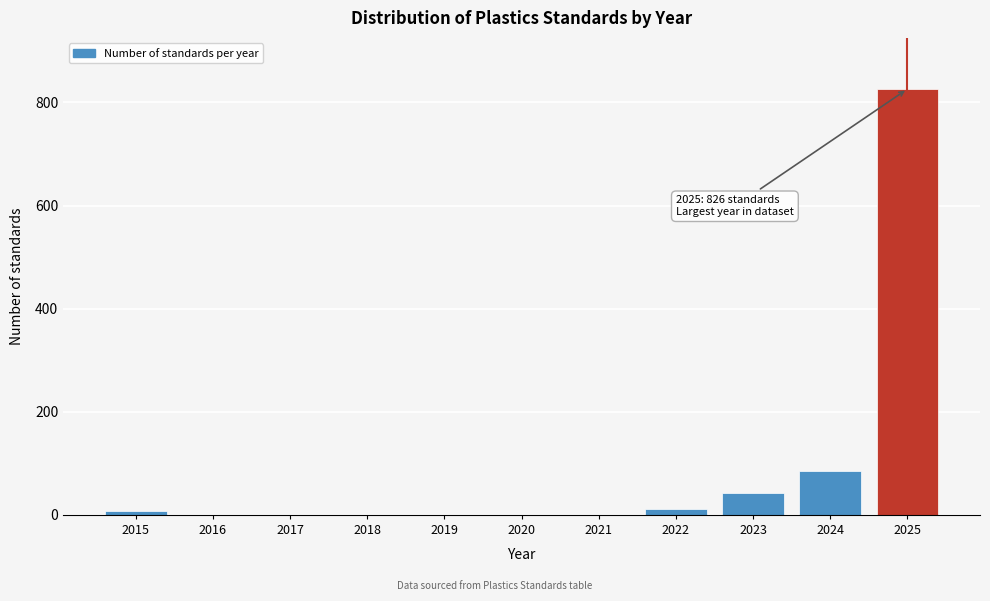

Reading left to right, extract all data points from this chart.

2015=8	2016=0	2017=0	2018=0	2019=0	2020=0	2021=0	2022=12	2023=42	2024=85	2025=826